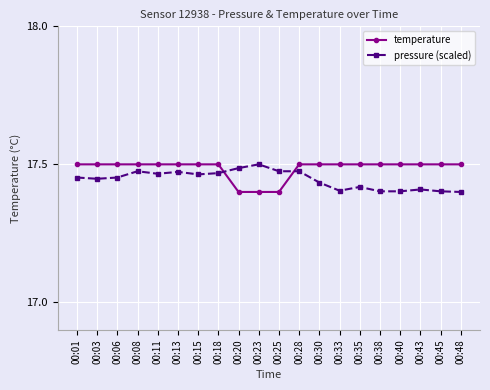

What is the difference between the maximum and minimum values in the temperature series?

0.1